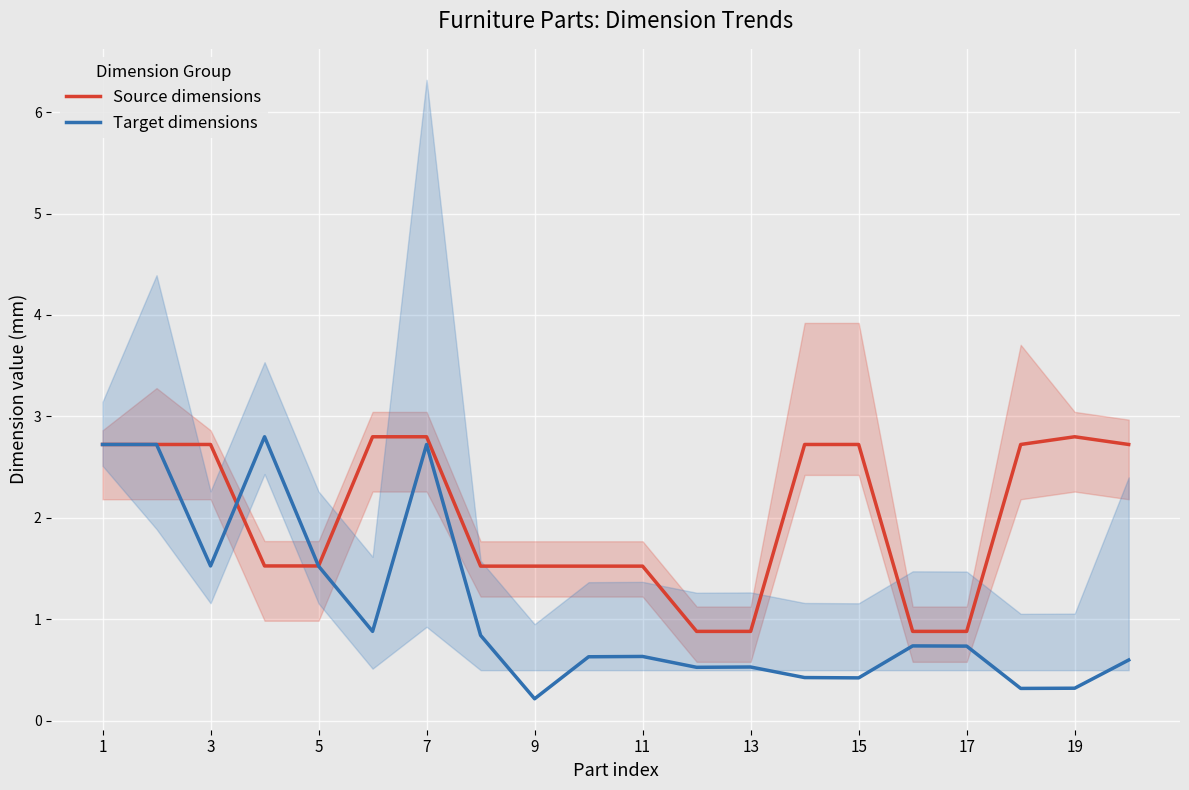

What is the highest value of the Target dimensions series?

2.8